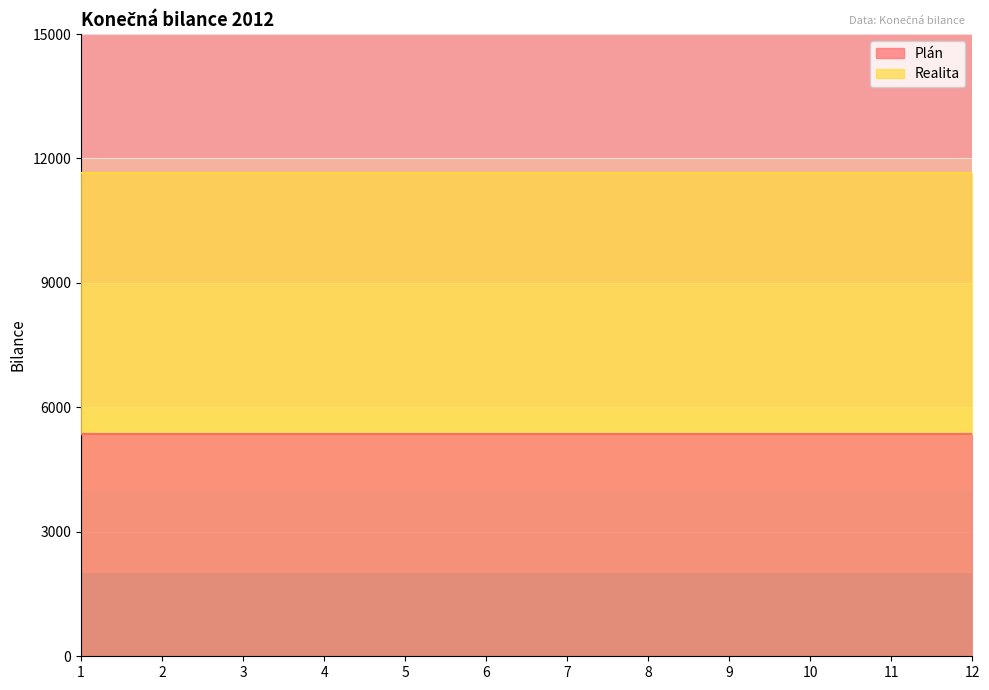

What is the difference between the highest and lowest values at 8?

6270